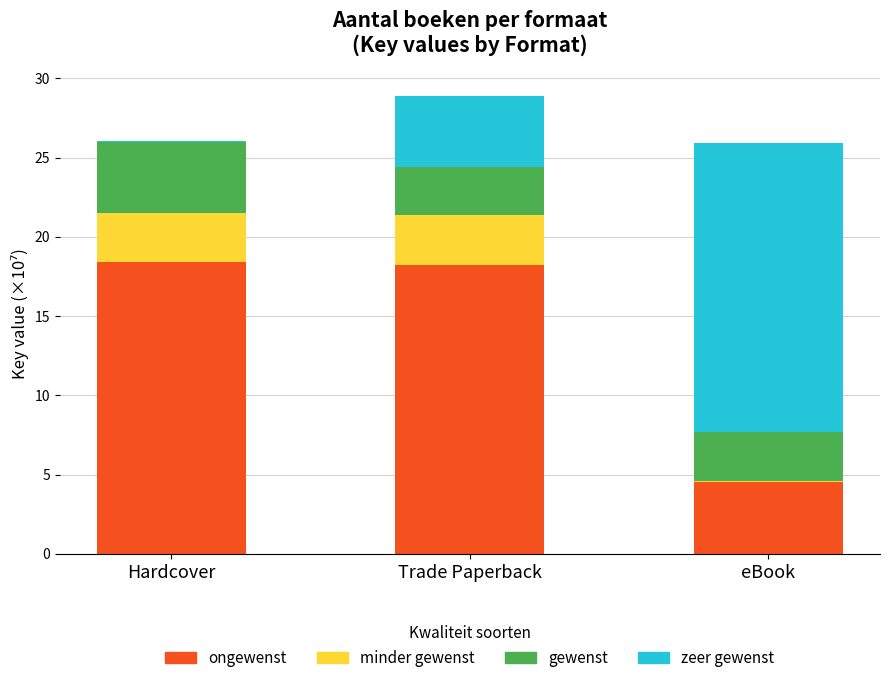

At which category is the sum across all series the highest?

Trade Paperback